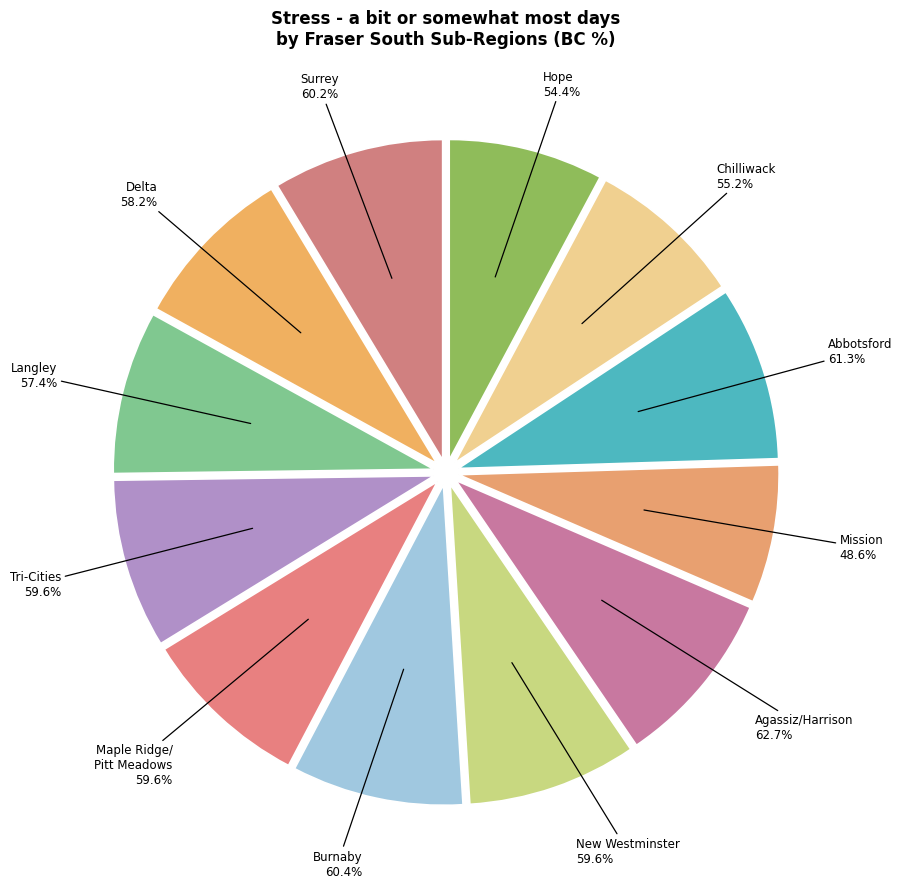

What portion of the pie excludes New Westminster (%)?

91.5%